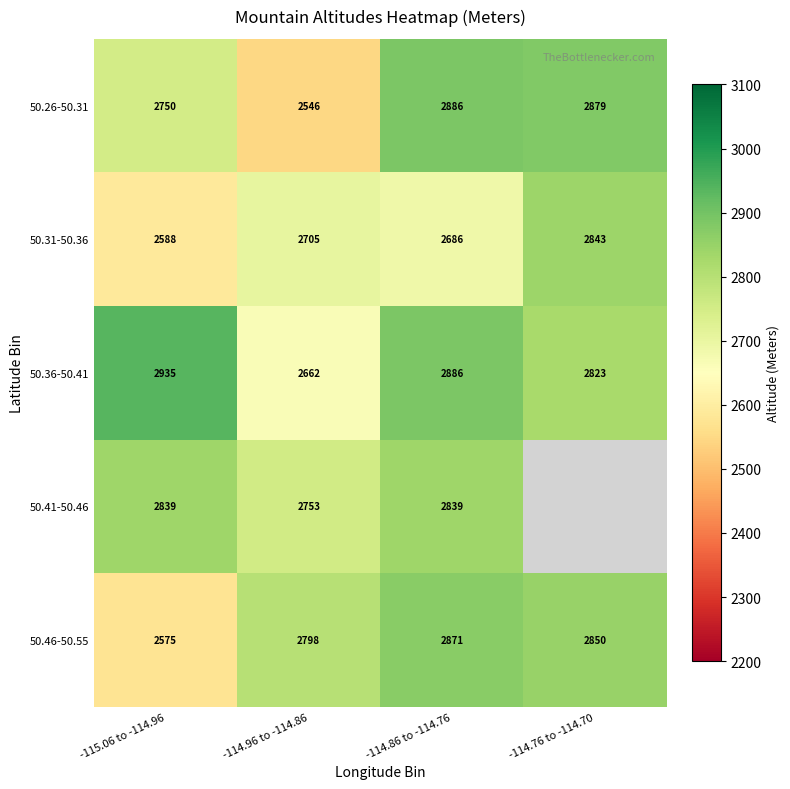

Is the value of 50.46-50.55 at -114.76 to -114.70 greater than the value of 50.41-50.46 at -115.06 to -114.96?

Yes